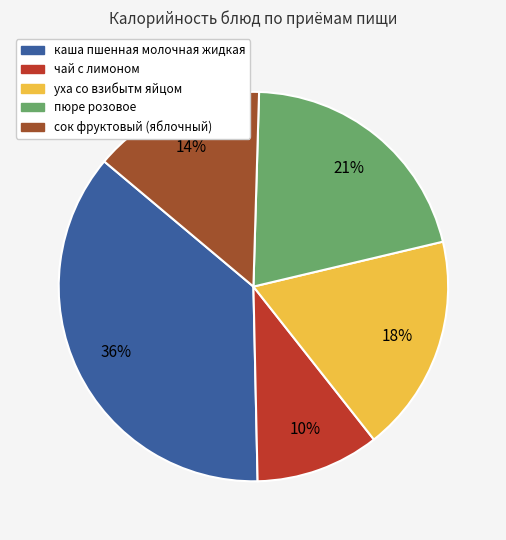

Does чай с лимоном represent more than half of the total?

No